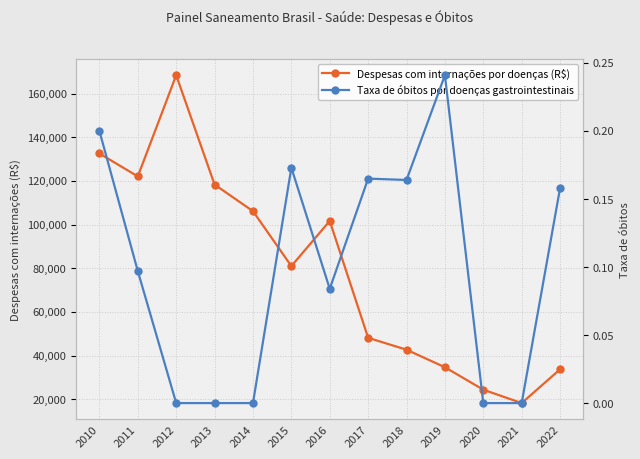

What is the difference between the highest and lowest values at 2021?

18230.7